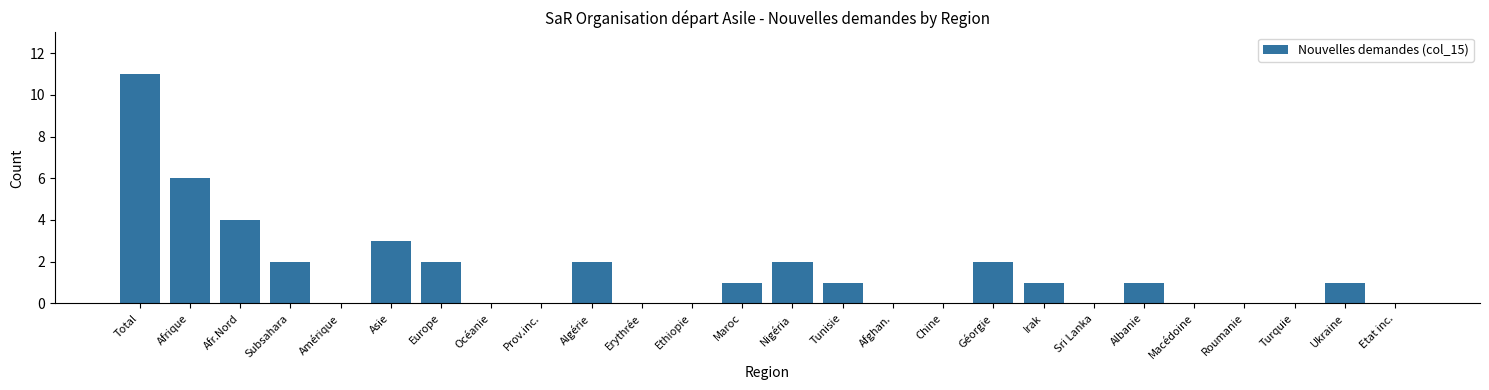

Reading left to right, extract all data points from this chart.

Total=11	Afrique=6	Afr.Nord=4	Subsahara=2	Amérique=0	Asie=3	Europe=2	Océanie=0	Prov.inc.=0	Algérie=2	Erythrée=0	Ethiopie=0	Maroc=1	Nigéria=2	Tunisie=1	Afghan.=0	Chine=0	Géorgie=2	Irak=1	Sri Lanka=0	Albanie=1	Macédoine=0	Roumanie=0	Turquie=0	Ukraine=1	Etat inc.=0